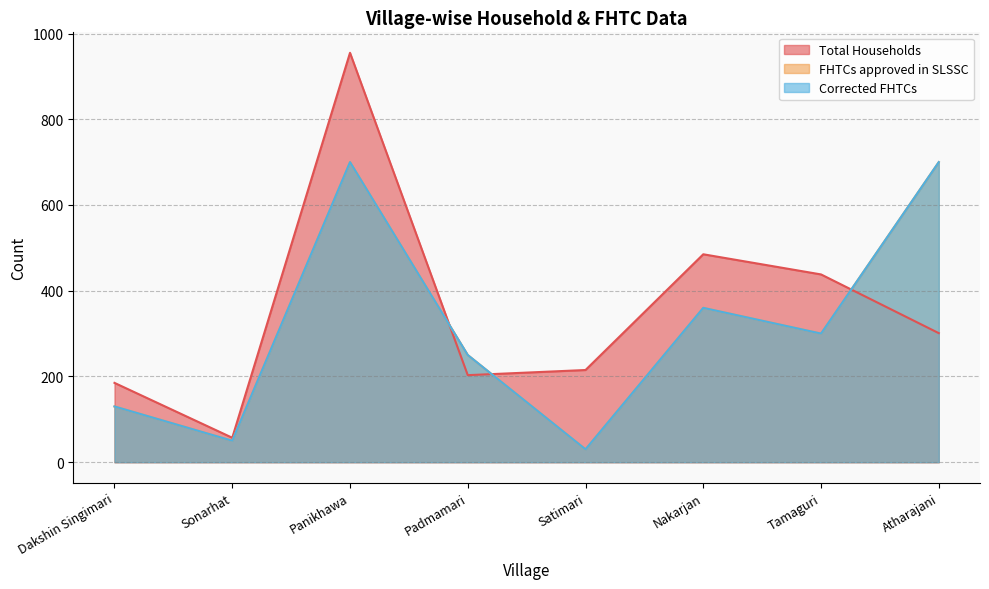

List the labels in order of Total Households value, largest first.

Panikhawa, Nakarjan, Tamaguri, Atharajani, Satimari, Padmamari, Dakshin Singimari, Sonarhat